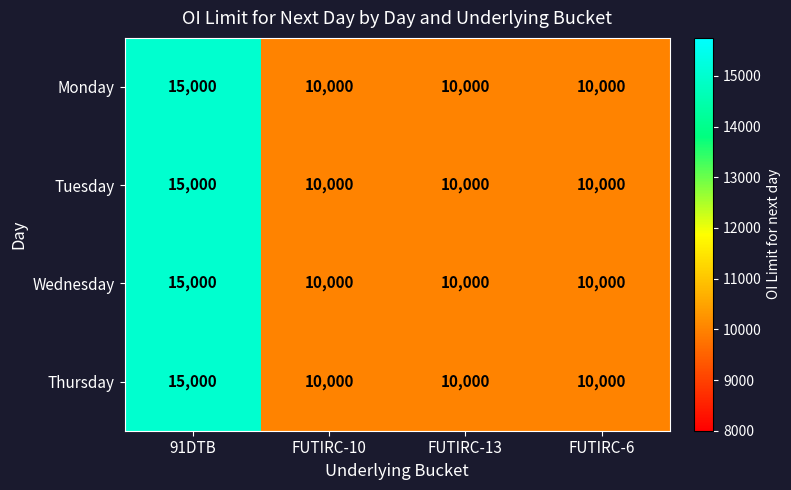

What is the maximum value for Thursday?

15000